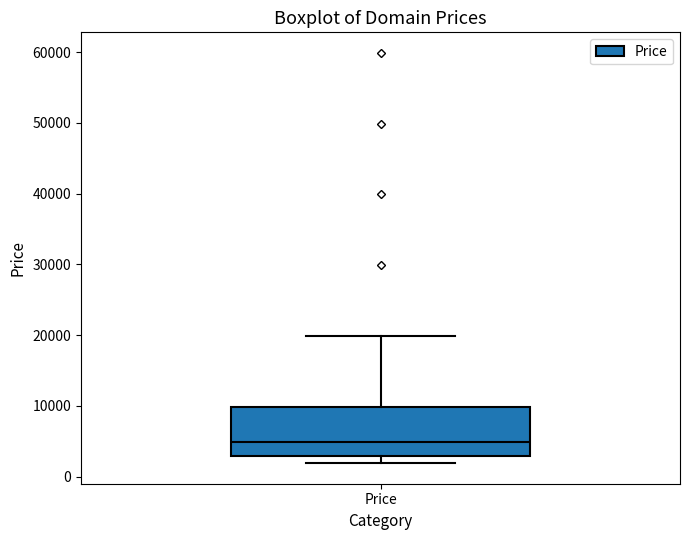

Read this box plot against the y-axis: the position of the median line, the range covered by the box, and the ends of both whiskers. The values are not printed on the chart, so give them approximately, as read against the axis.

median 5000, box 3000 to 10000, whiskers 2000 to 20000